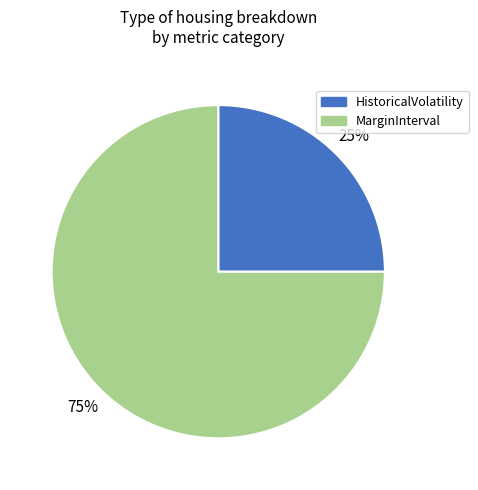

Does any single category account for the majority?

Yes